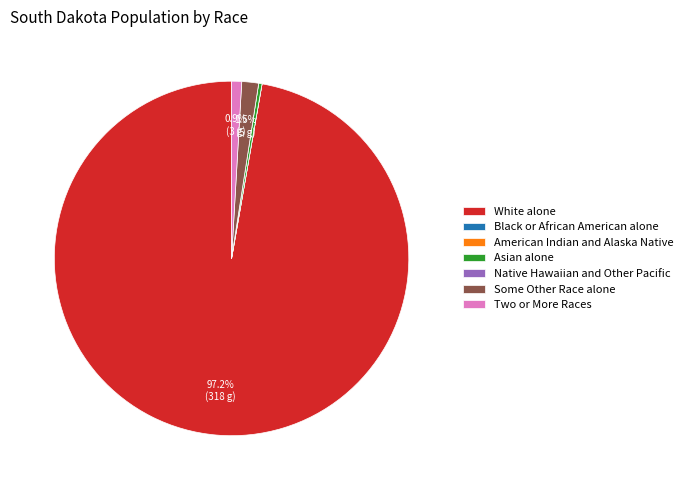

To the nearest percent, what is the difference between the largest and smallest slice percentages?

97%